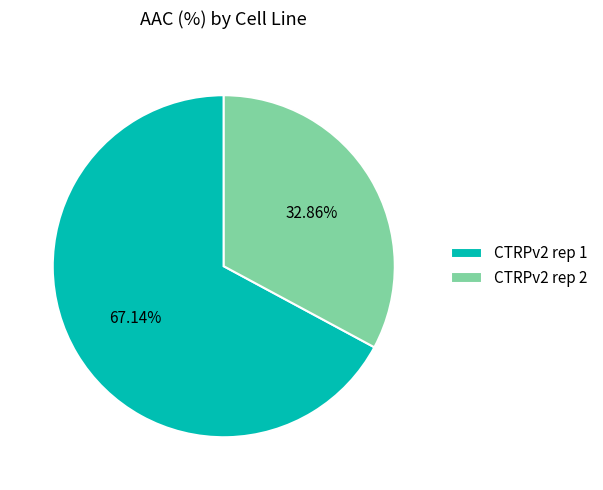

Rank the categories by value from lowest to highest.

CTRPv2 rep 2, CTRPv2 rep 1